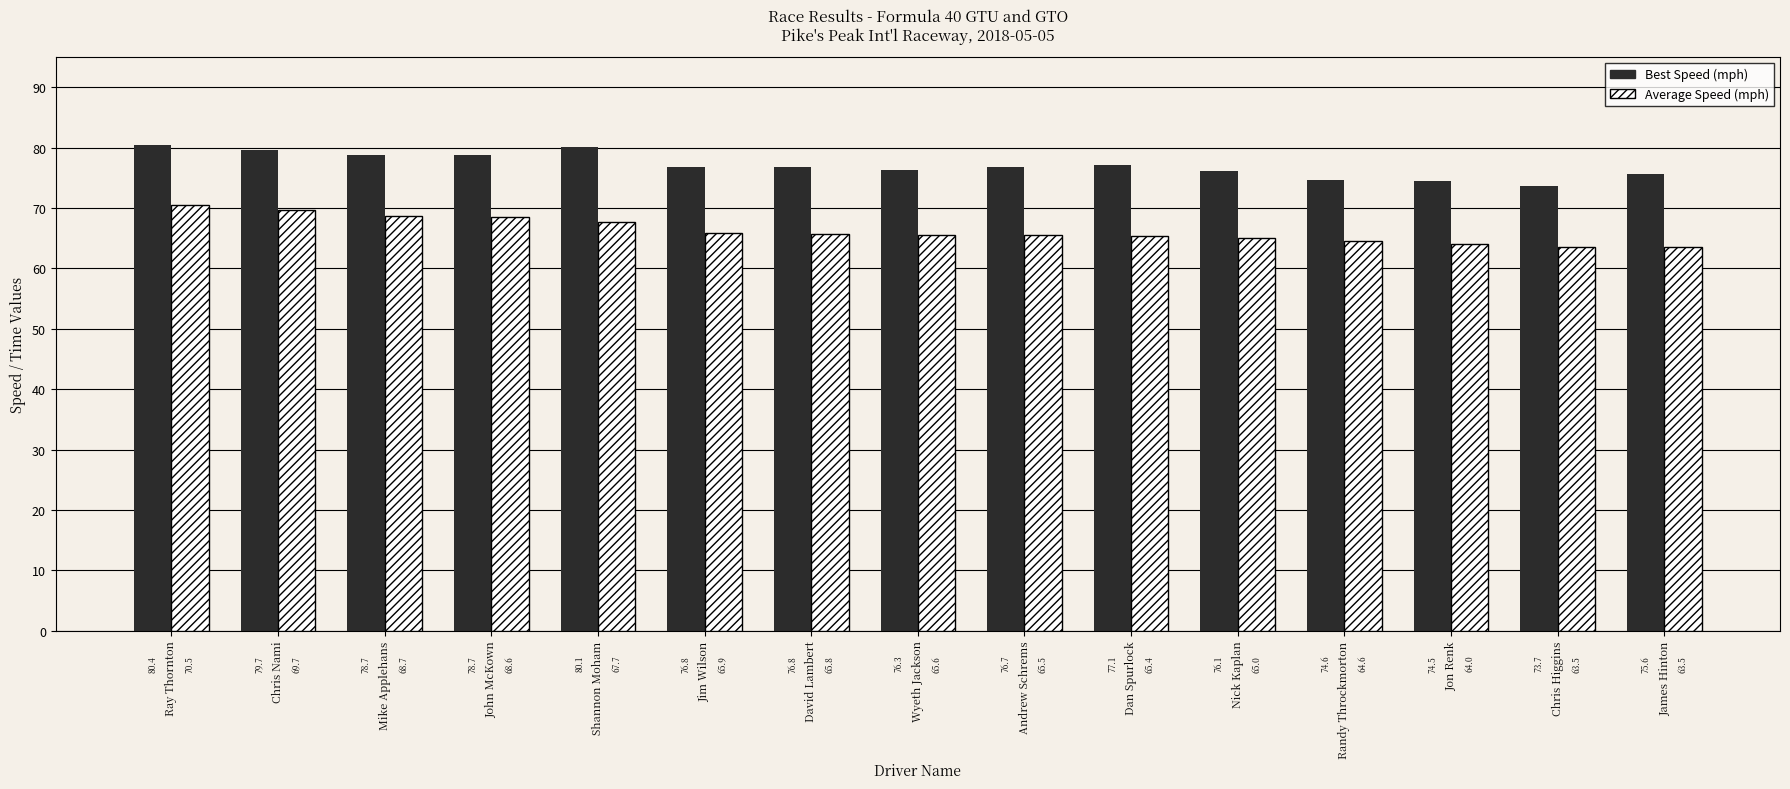

Reading left to right, what are all the values shown in this chart?

Best Speed: 80.4	79.7	78.7	78.7	80.1	76.8	76.8	76.3	76.7	77.1	76.1	74.6	74.5	73.7	75.6
Average Speed: 70.5	69.7	68.7	68.6	67.7	65.9	65.8	65.6	65.5	65.4	65.0	64.6	64.0	63.5	63.5